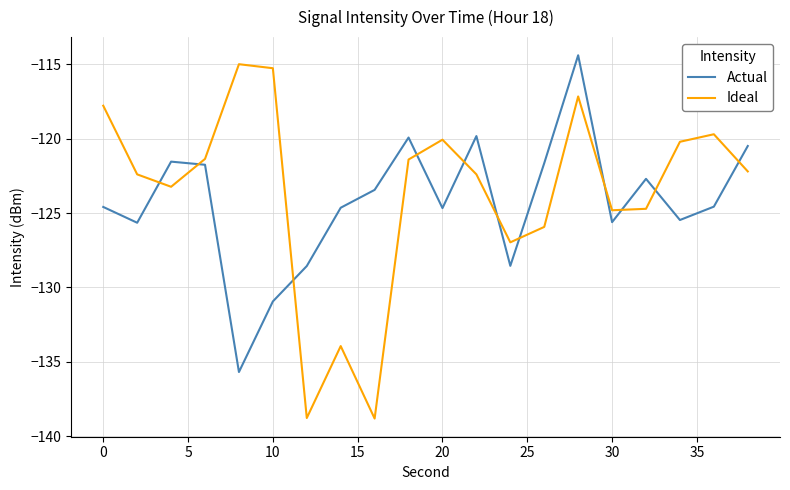

How many values in the Ideal series are below -122?

11